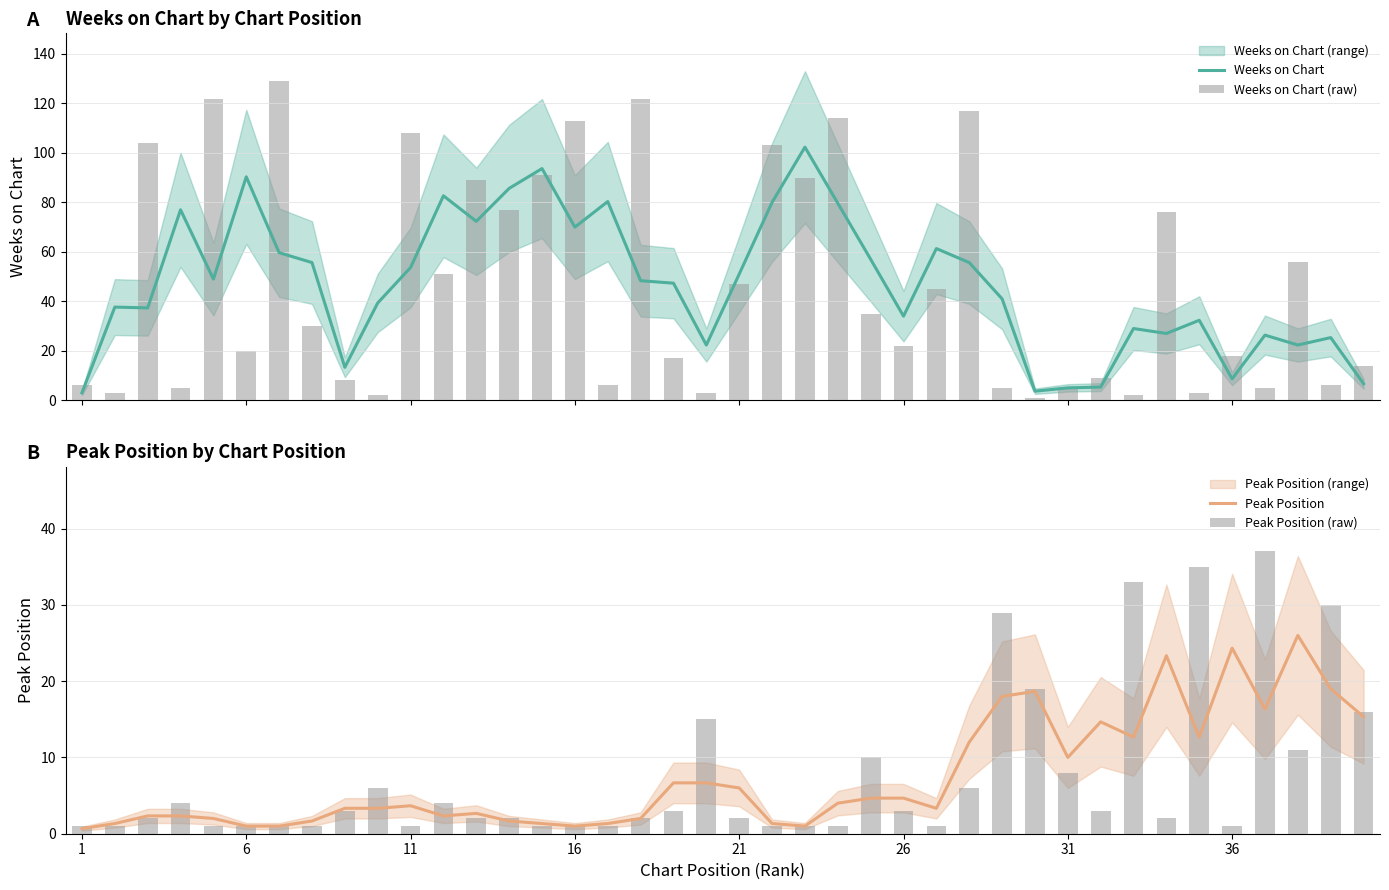

What is the highest value of the Weeks on Chart series?

102.3